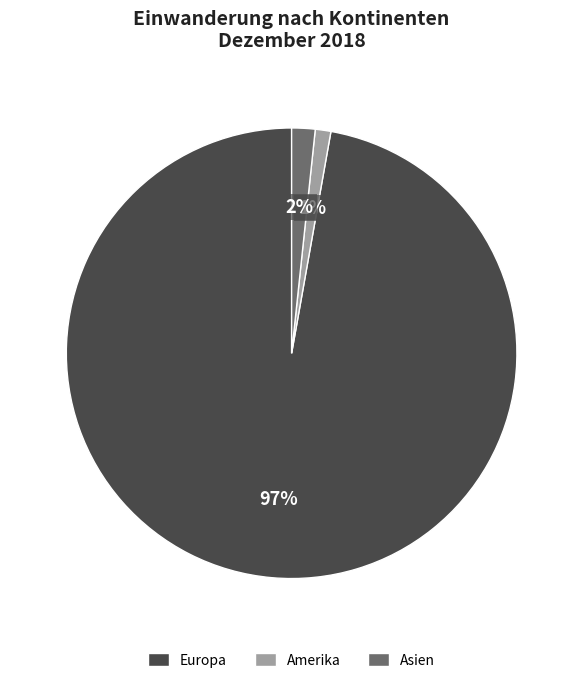

Is there a majority slice in this chart?

Yes